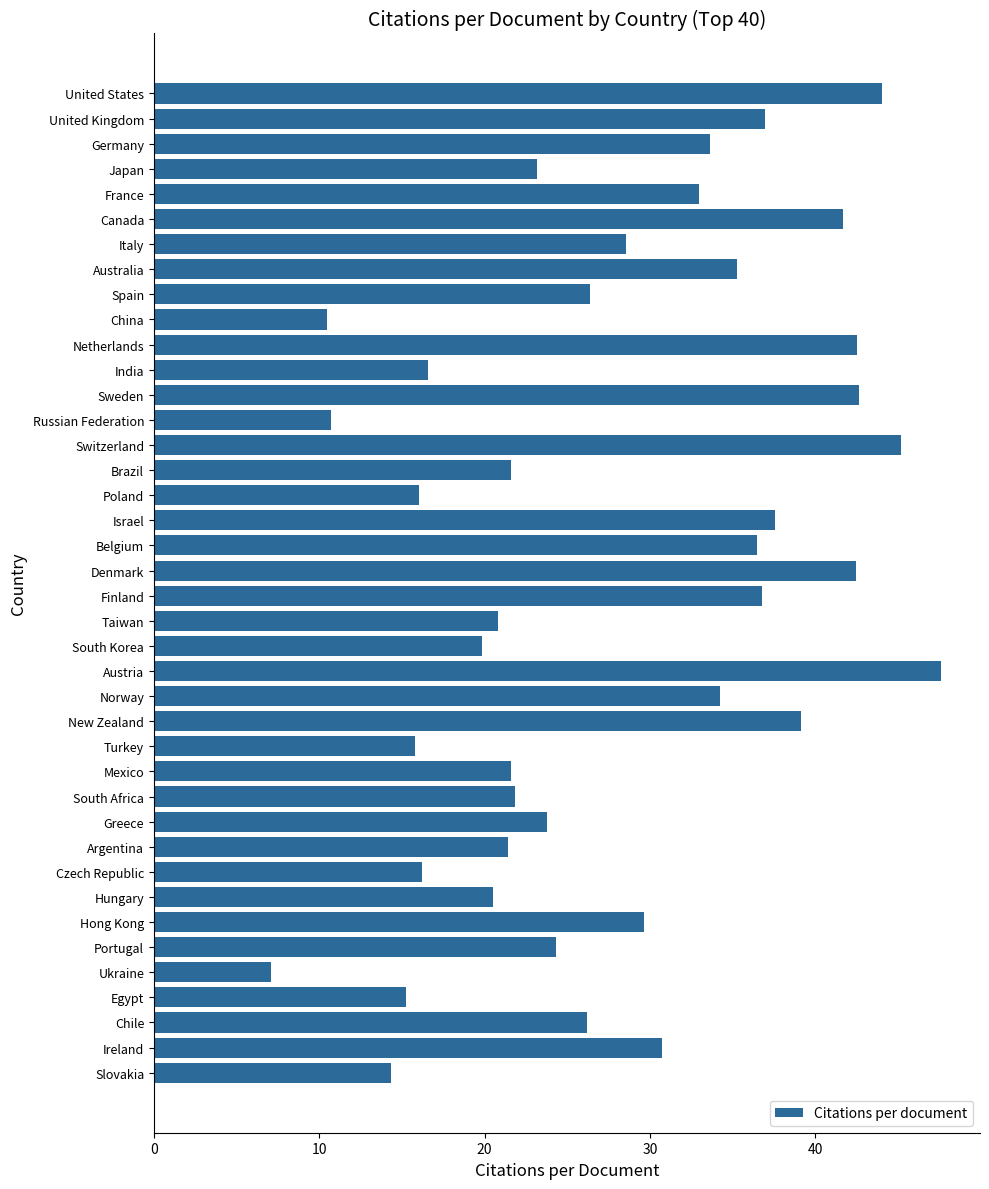

What is the label of the 39th bar from the bottom?

United Kingdom